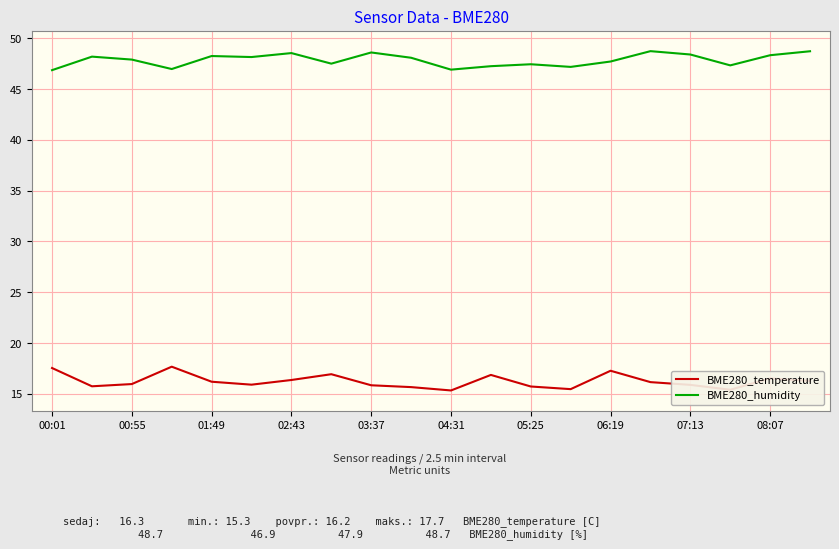

What is the highest value of the BME280_temperature series?

17.7